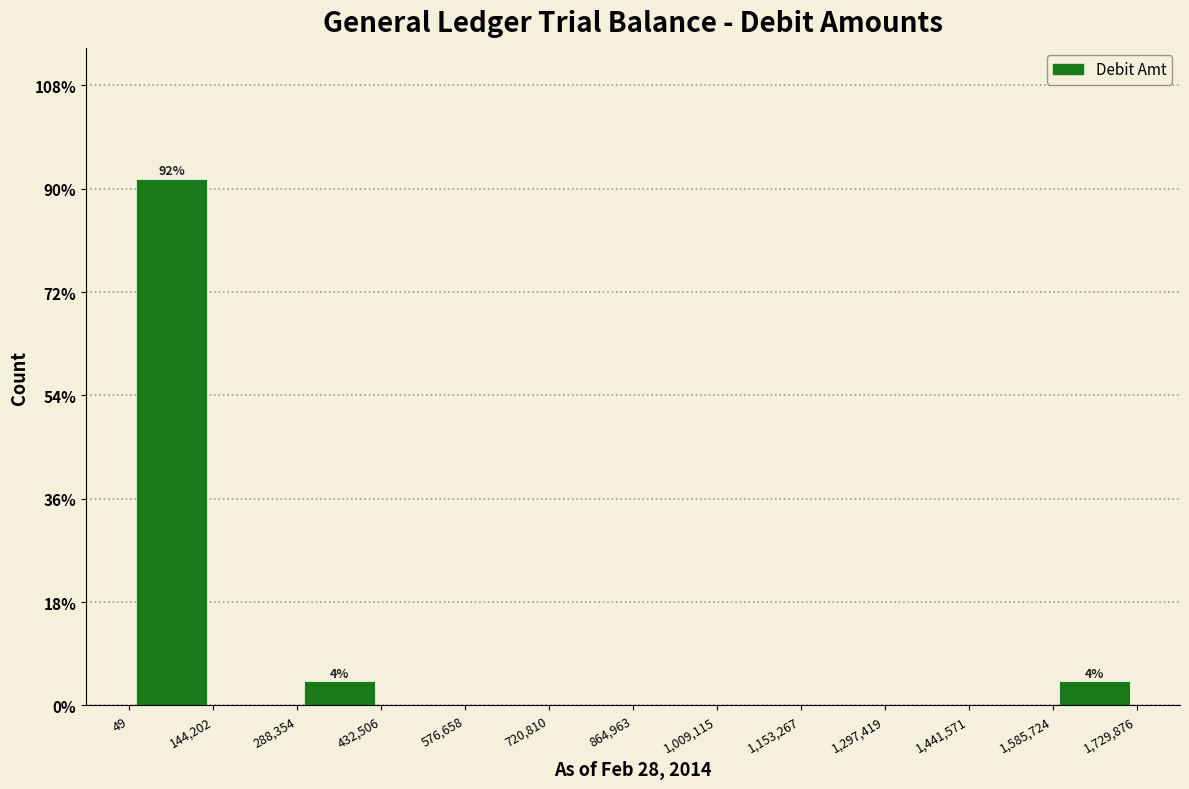

Which range on the x-axis has the tallest bar?

49 to 144,202